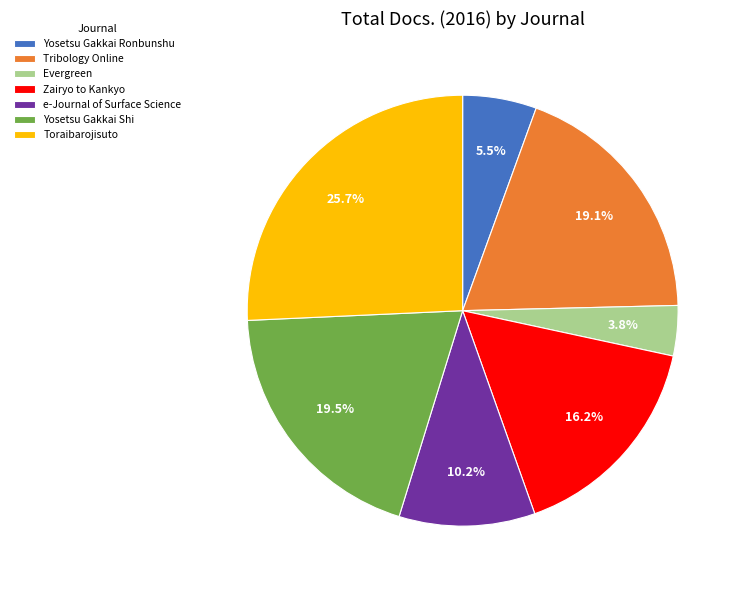

What is the total percentage of Yosetsu Gakkai Shi and e-Journal of Surface Science?

29.7%